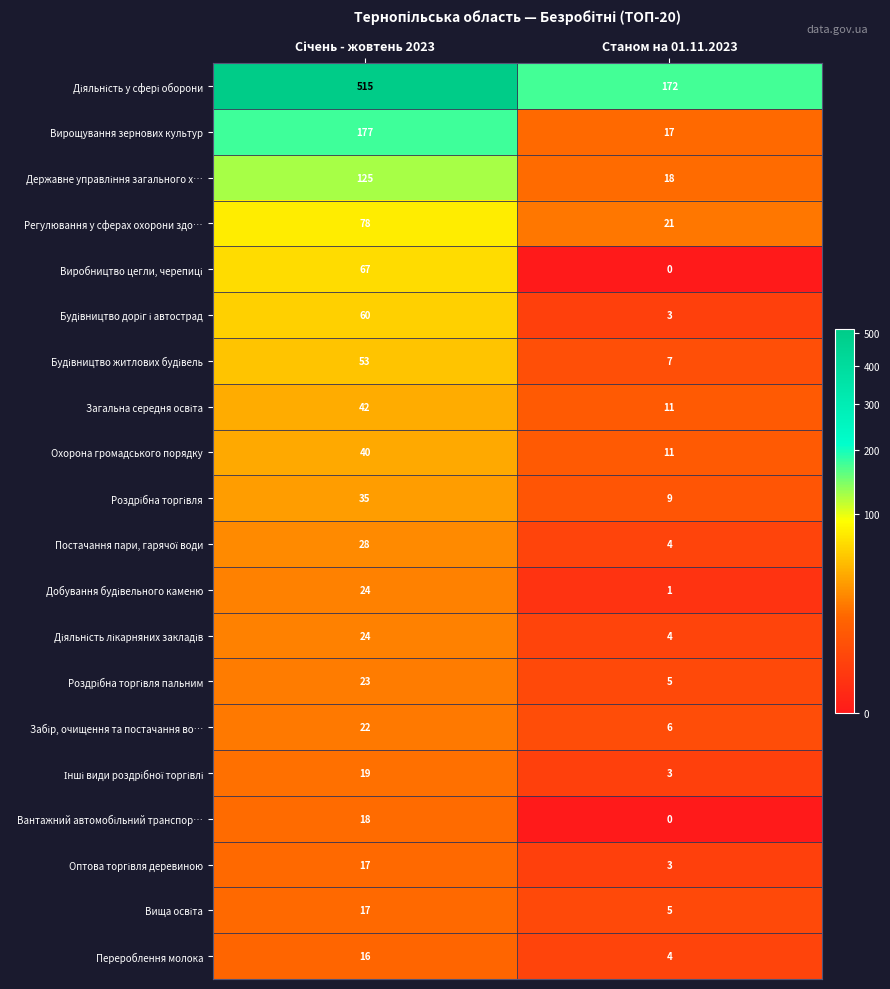

What is the difference between the highest and lowest values at Станом на 01.11.2023?

172